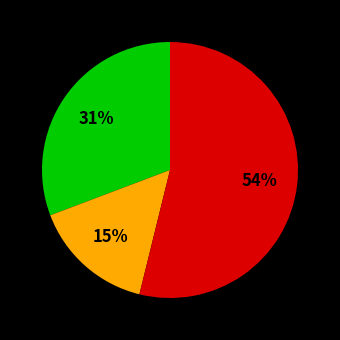

Is there a majority slice in this chart?

Yes